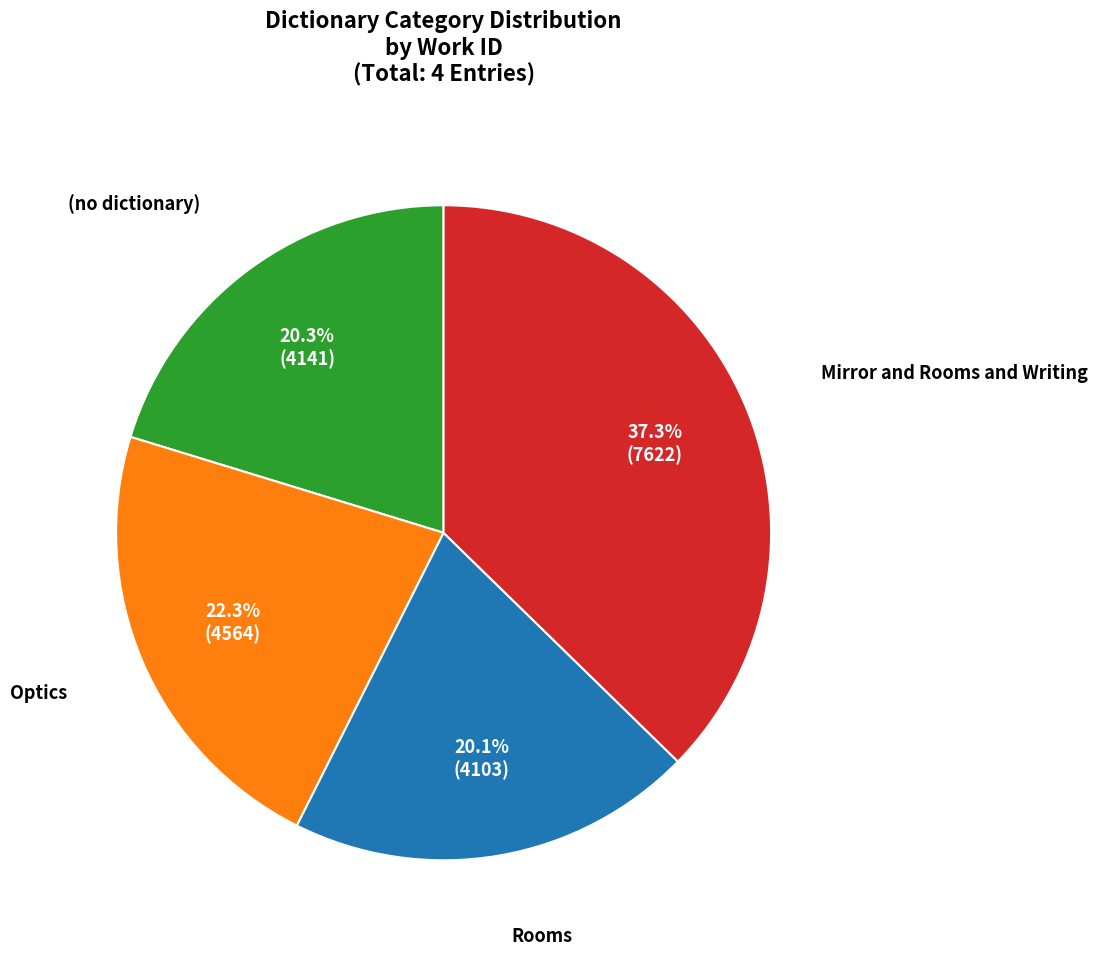

To the nearest percent, what is the average slice percentage?

25%